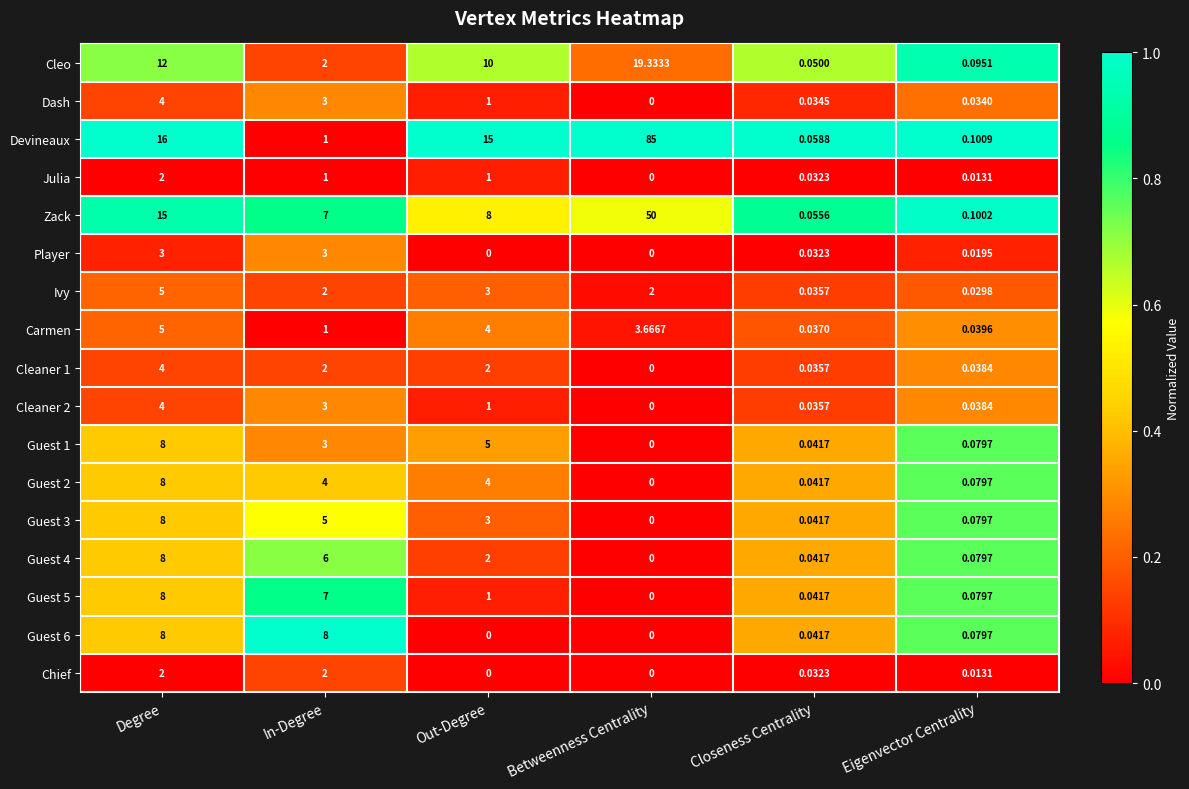

At how many categories does at least one series exceed 0?

6